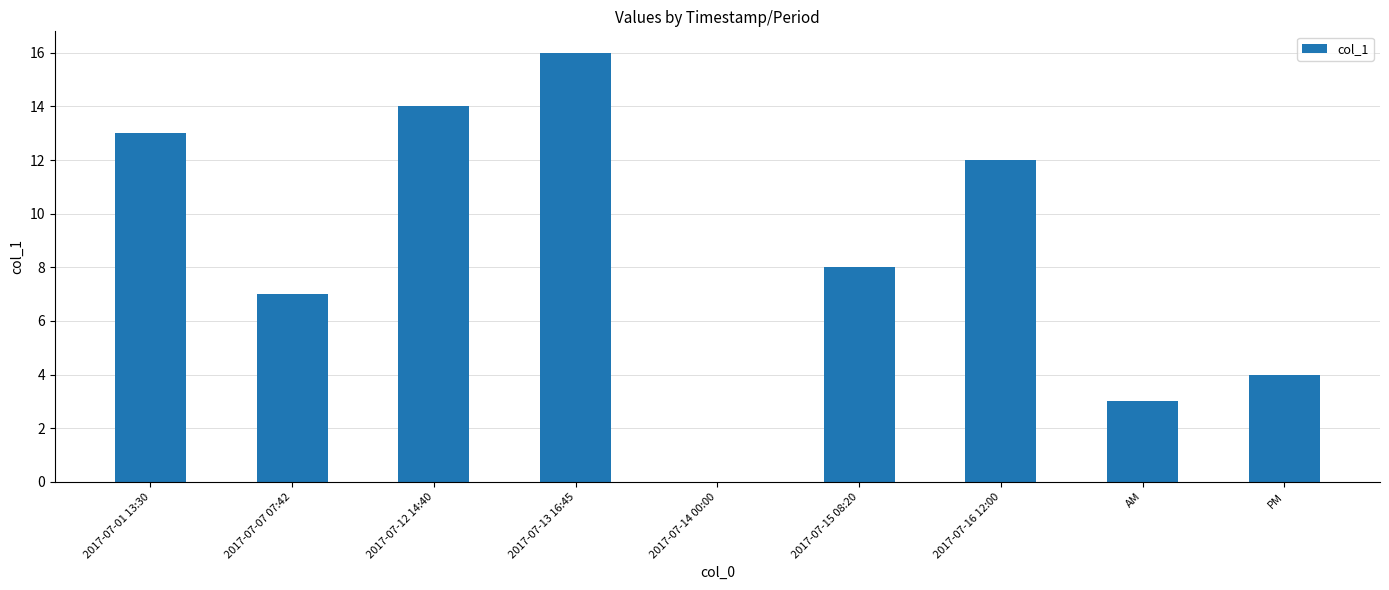

Which has a higher value, 2017-07-13 16:45 or 2017-07-14 00:00?

2017-07-13 16:45